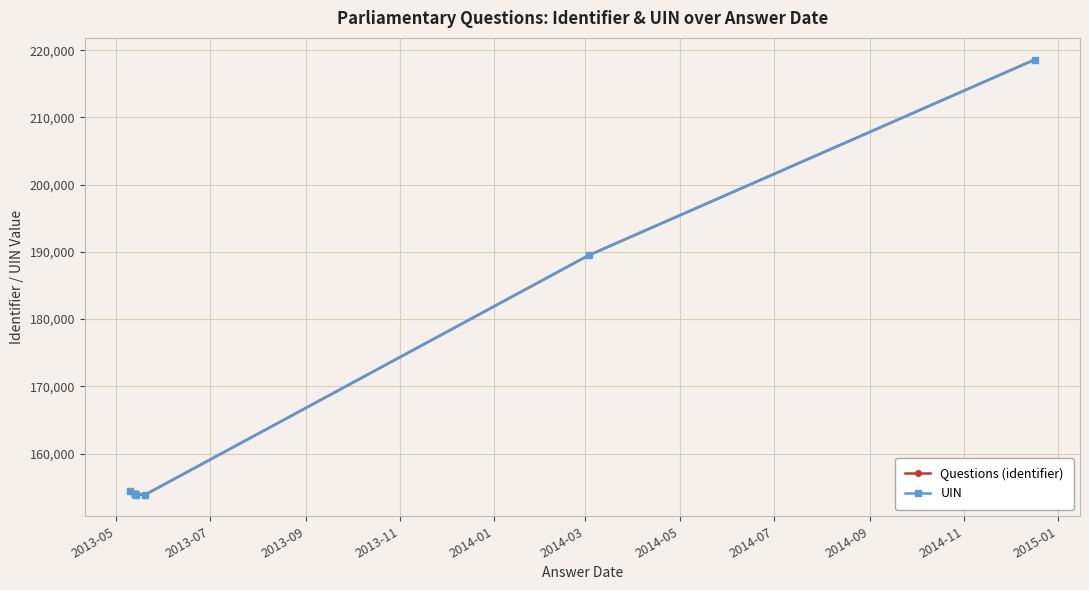

What is the label of the 1st point from the right?

2014-11